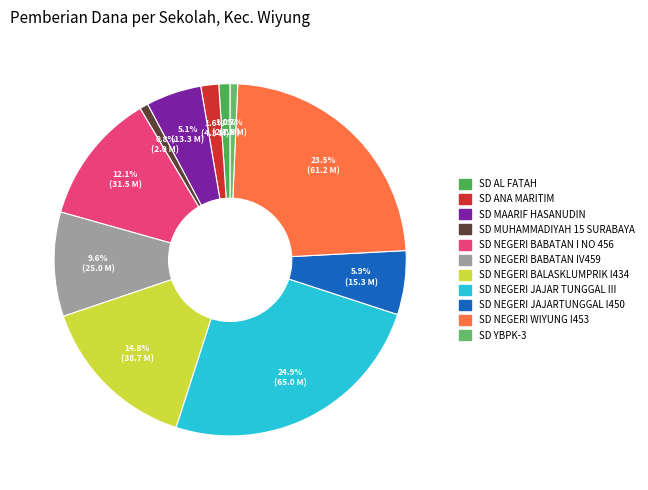

How many segments does this pie chart have?

11